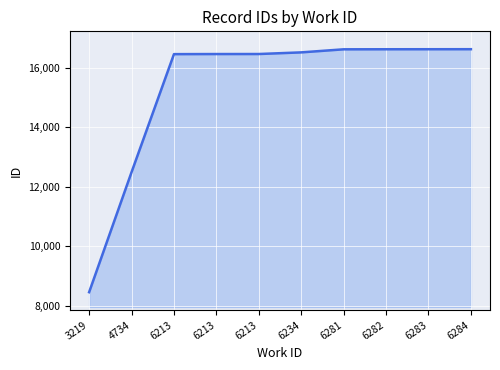

What is the difference between the maximum and minimum values?

8164